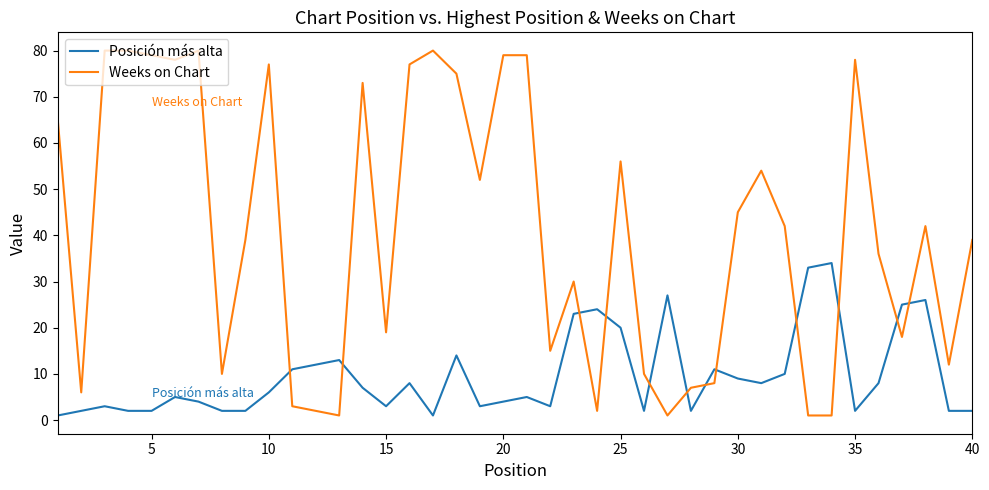

What is the difference between the maximum and minimum values in the Posición más alta series?

33